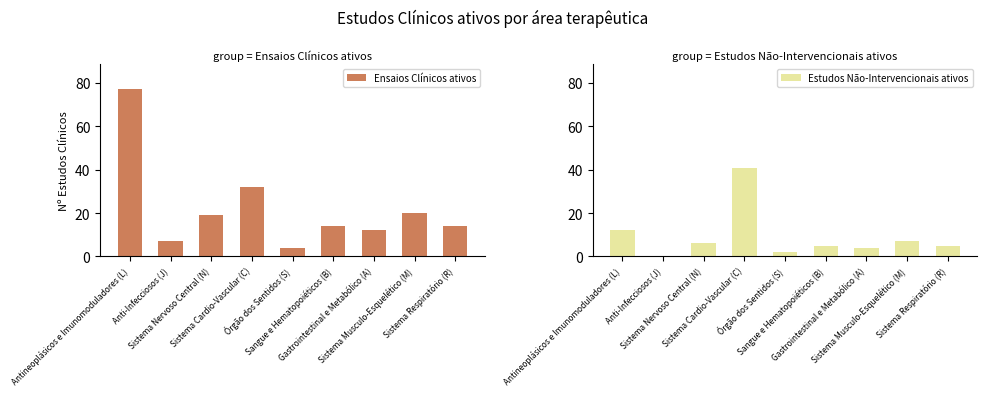

Reading left to right, extract all data points from this chart.

Ensaios Clínicos ativos: 77	7	19	32	4	14	12	20	14
Estudos Não-Intervencionais ativos: 12	0	6	41	2	5	4	7	5